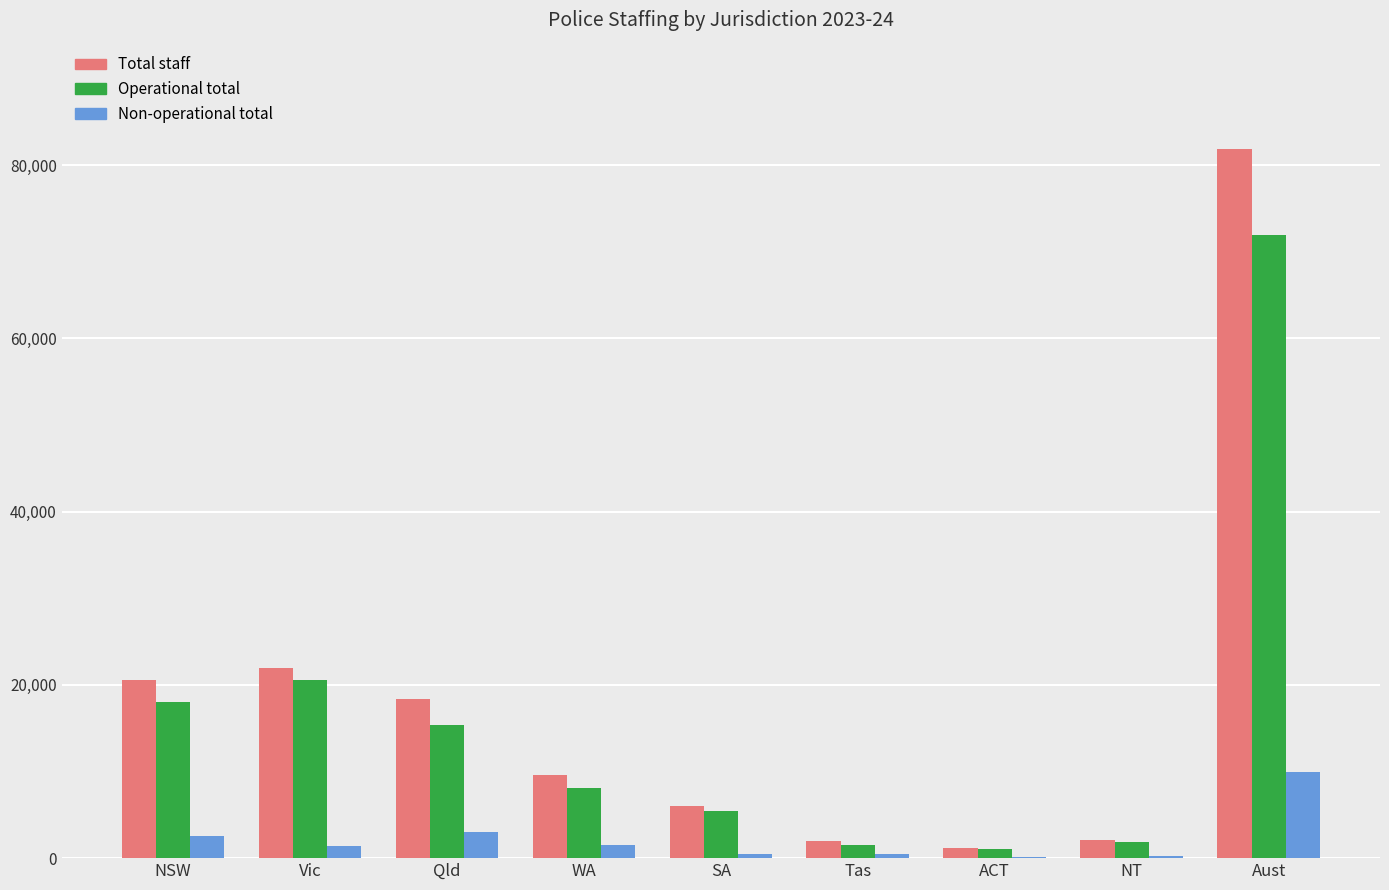

Which label corresponds to the largest value in the chart?

Aust